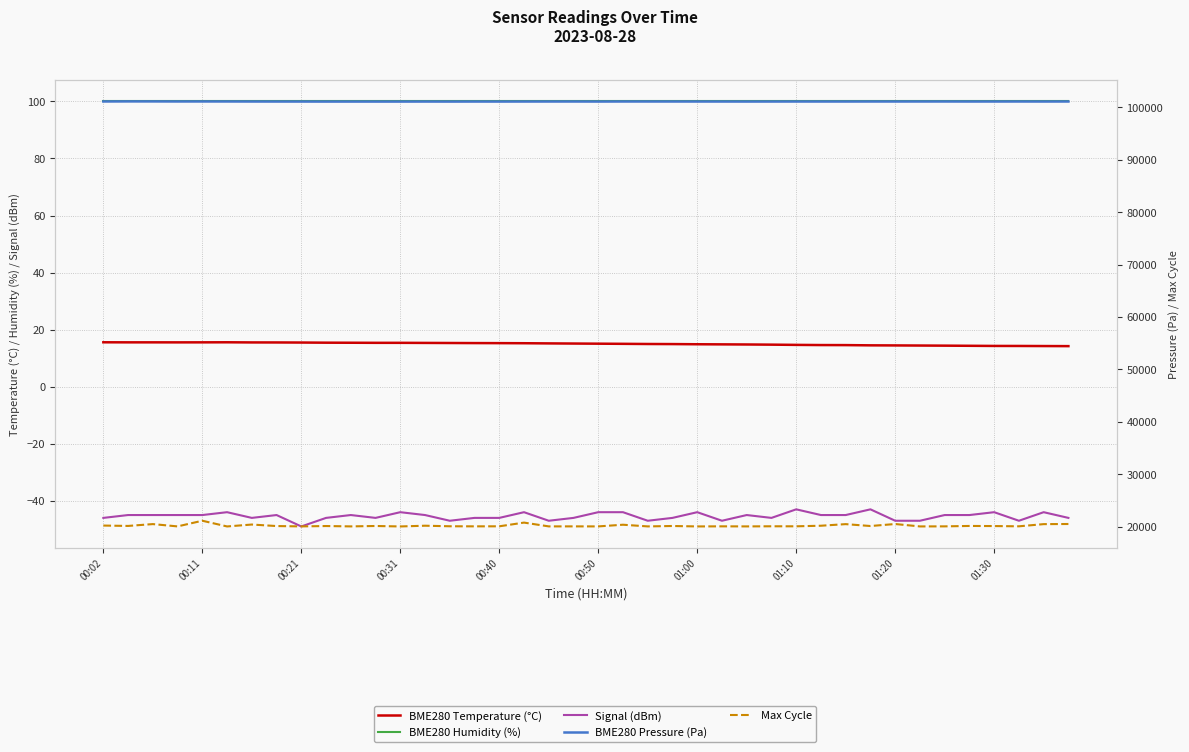

True or false: BME280 Temperature (°C) has a value of 15.4 at 00:31.

True